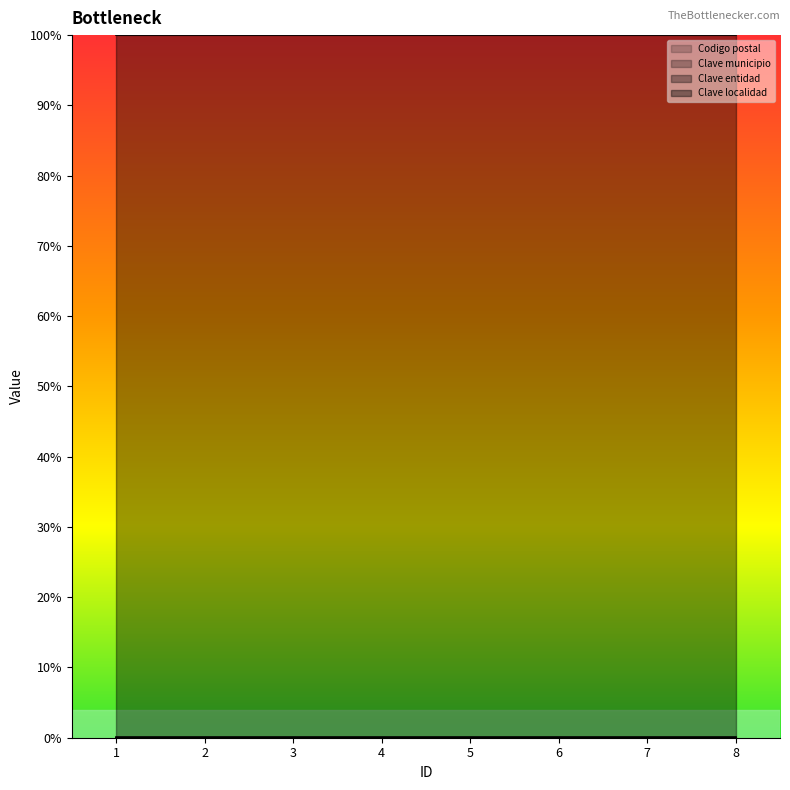

Reading right to left, extract all data points from this chart.

Codigo postal line: 8=0.0	7=0.0	6=0.0	5=0.0	4=0.0	3=0.0	2=0.0	1=0.0
Clave municipio line: 8=0.0	7=0.0	6=0.0	5=0.0	4=0.0	3=0.0	2=0.0	1=0.0
Clave entidad line: 8=0.0	7=0.0	6=0.0	5=0.0	4=0.0	3=0.0	2=0.0	1=0.0
Clave localidad line: 8=1.0	7=1.0	6=1.0	5=1.0	4=1.0	3=1.0	2=1.0	1=1.0